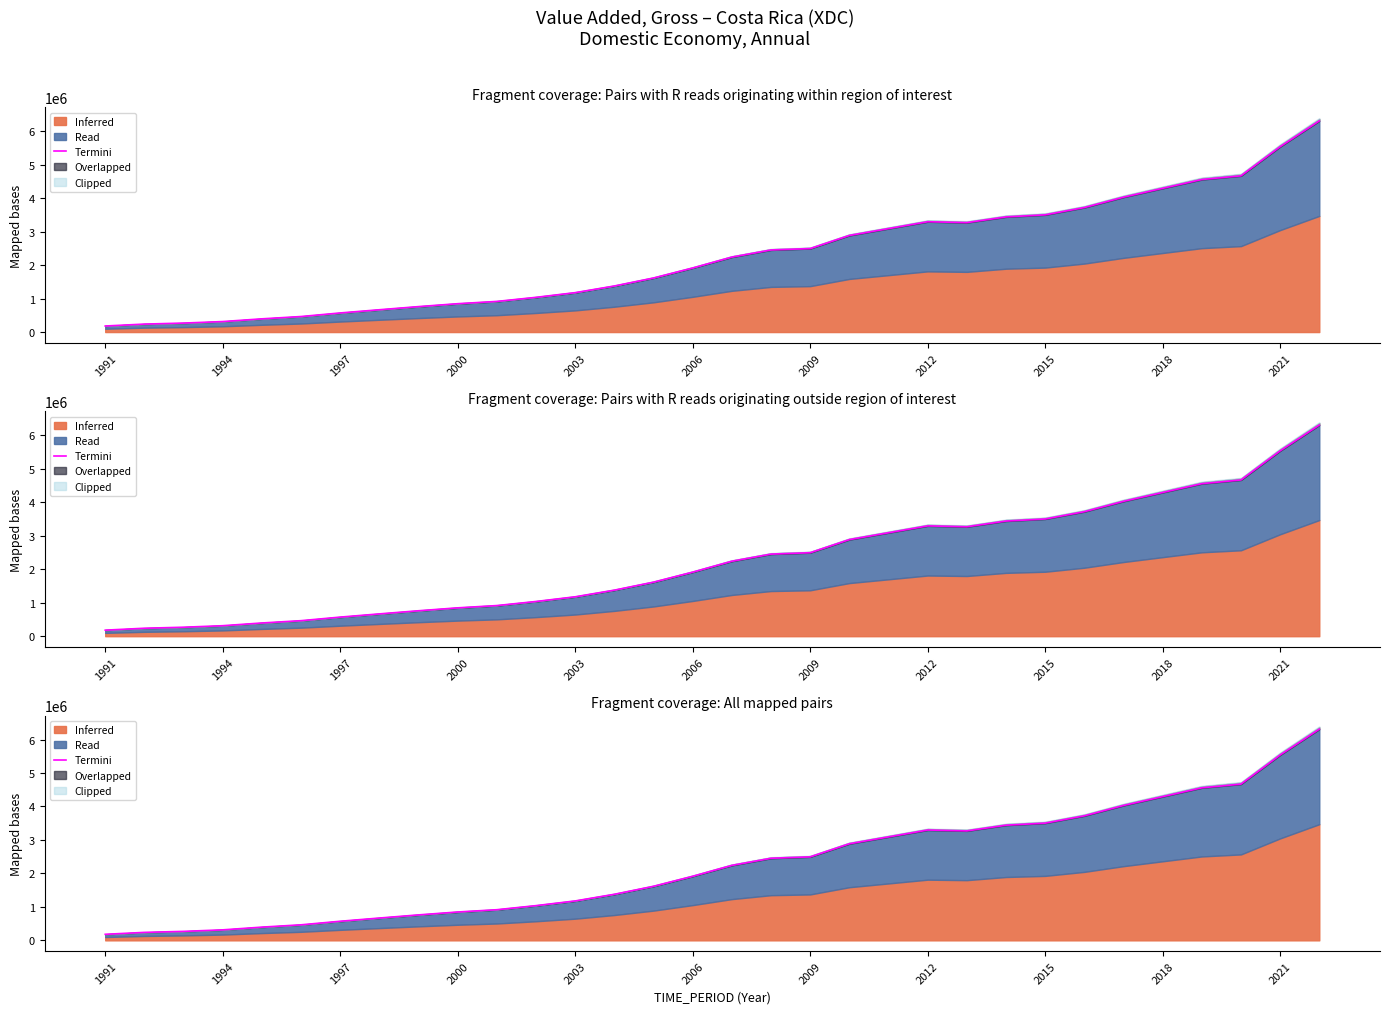

List the labels in order of value, largest first.

31, 30, 29, 28, 27, 26, 25, 24, 23, 21, 22, 20, 19, 18, 17, 16, 15, 14, 13, 12, 11, 2021, 2018, 2015, 2012, 2009, 2006, 2003, 2000, 1997, 1994, 1991